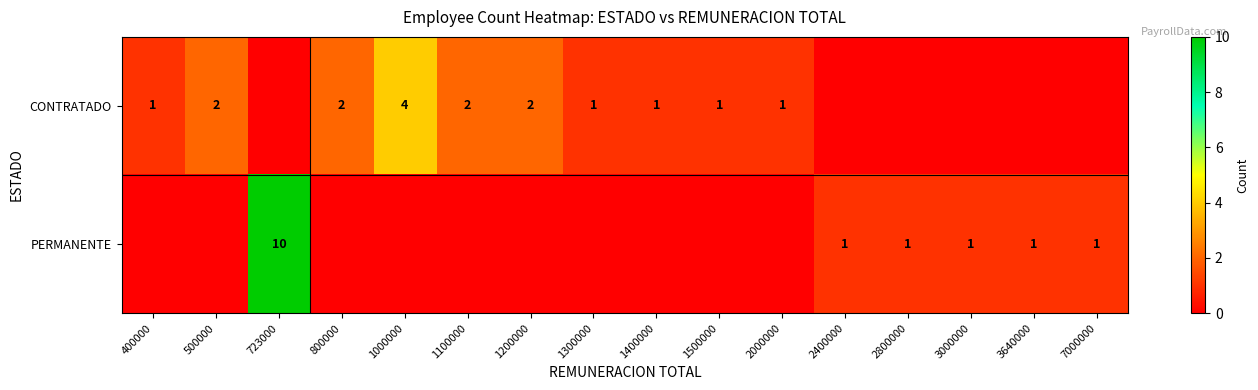

The value of CONTRATADO at 1300000 is 1. True or false?

True